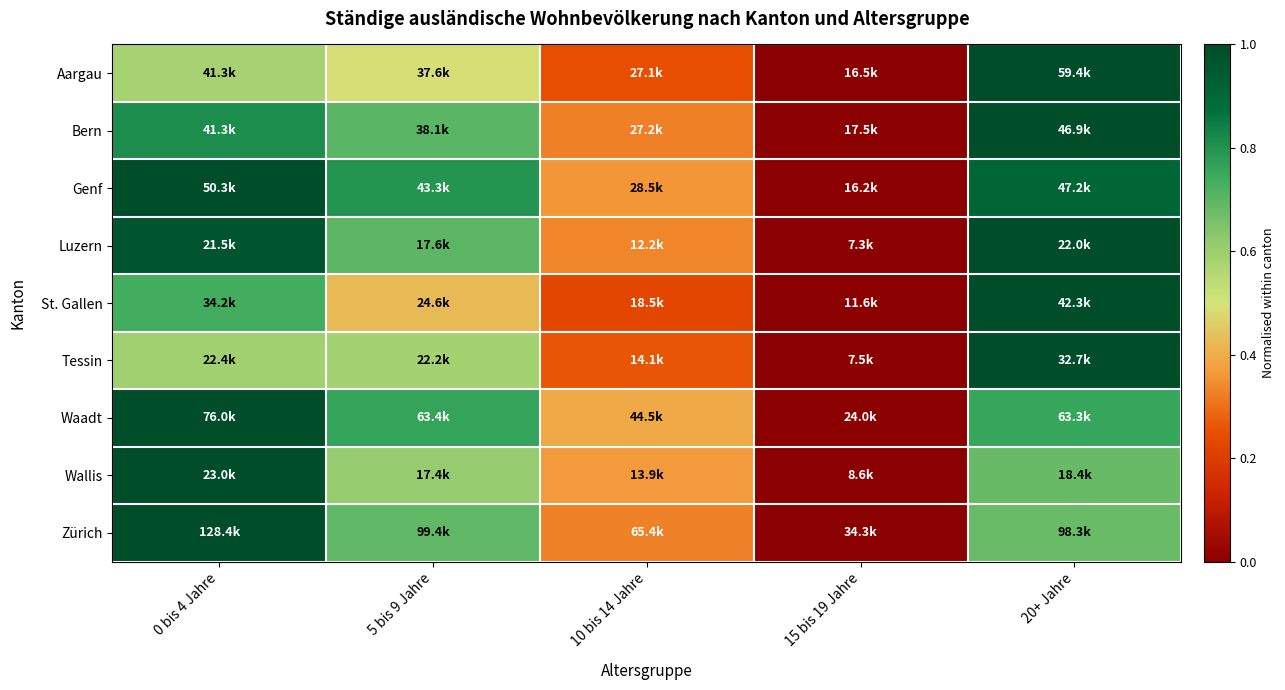

Rank the series at 10 bis 14 Jahre from highest to lowest value.

Waadt, Wallis, Genf, Luzern, Zürich, Bern, Tessin, Aargau, St. Gallen